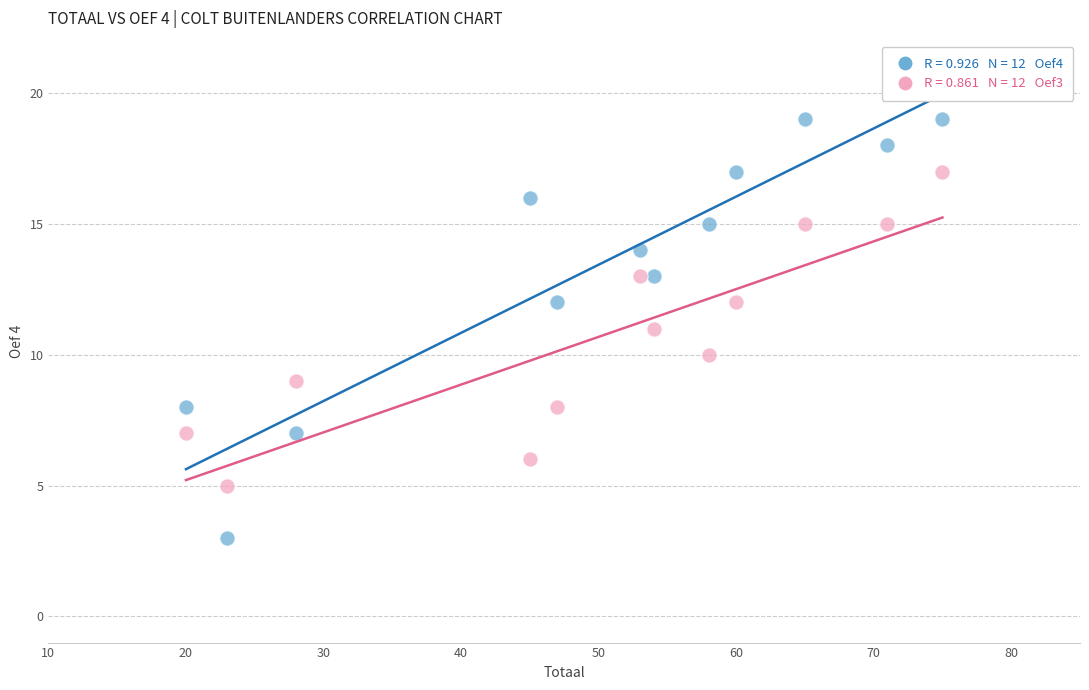

Across all data points, what is the range of Y values (max minus min)?

16